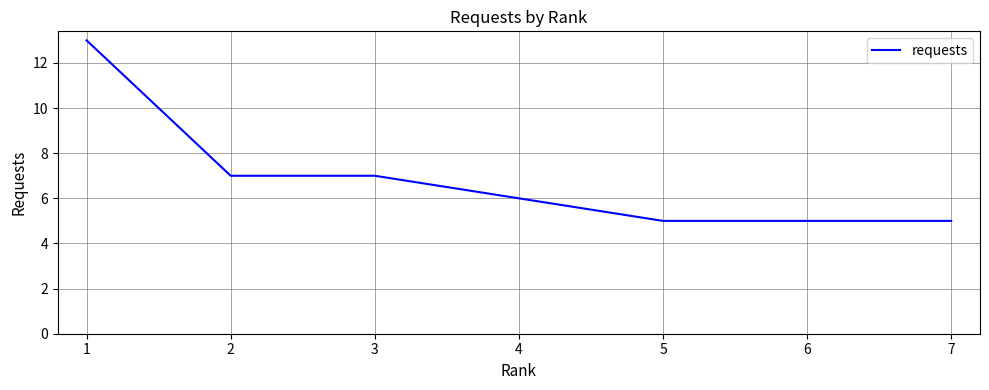

How many lines are shown in the chart?

1